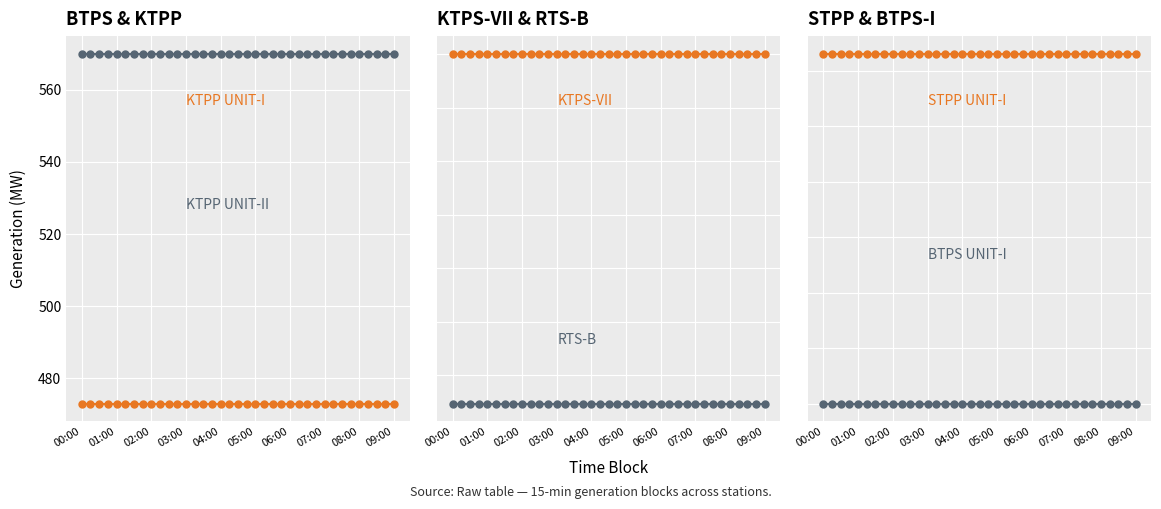

Which has a higher value, 02:00 or 07:00?

02:00